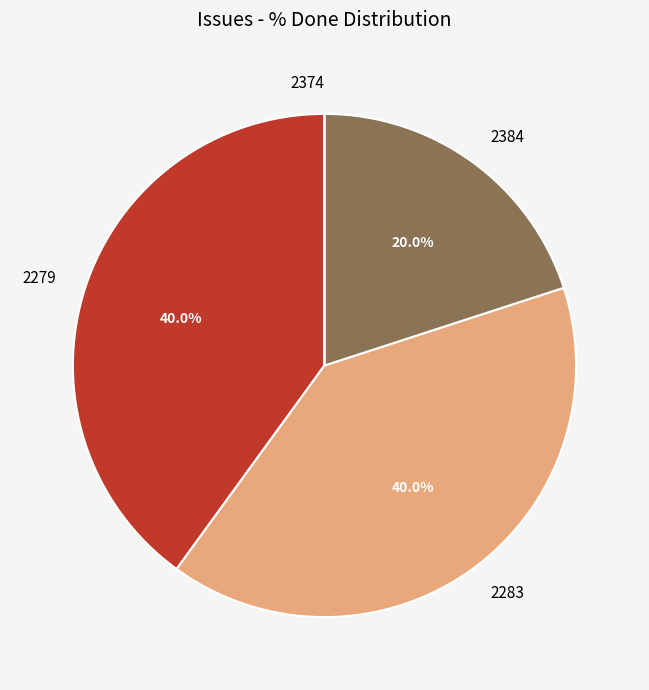

Does 2279 represent more than half of the total?

No